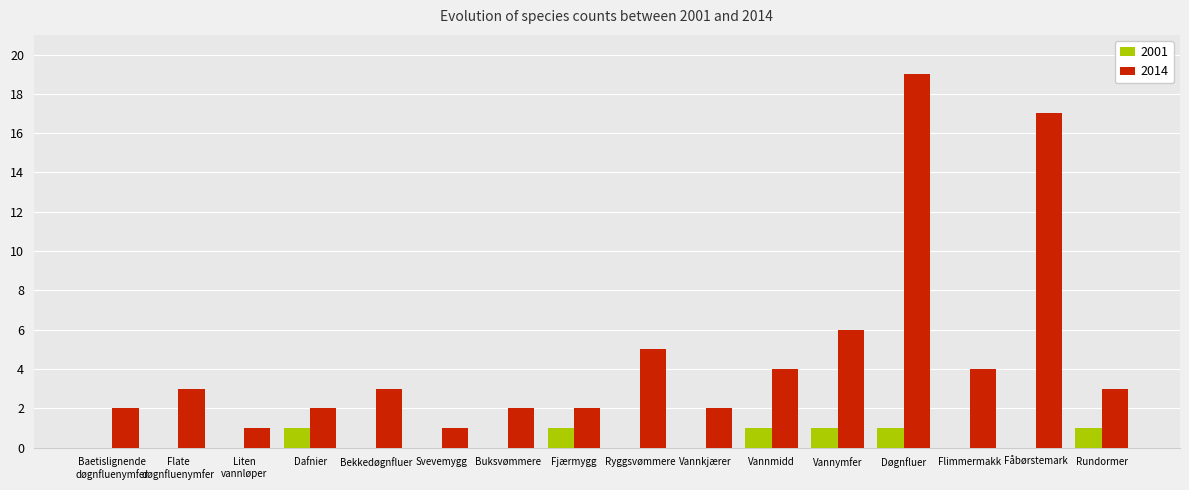

Reading right to left, what are all the values shown in this chart?

2001: 1	0	0	1	1	1	0	0	1	0	0	0	1	0	0	0
2014: 3	17	4	19	6	4	2	5	2	2	1	3	2	1	3	2